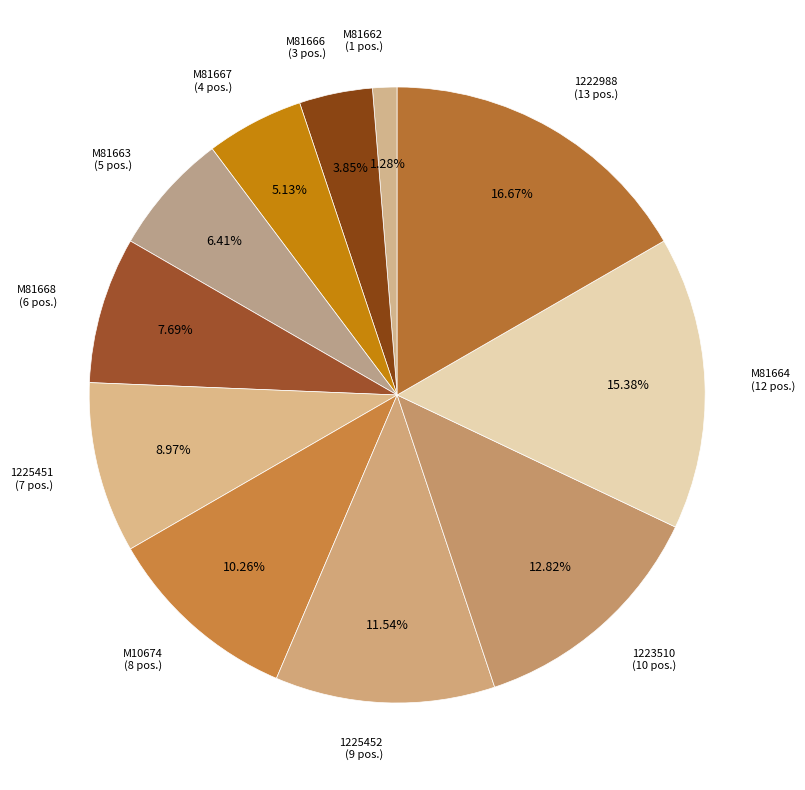

Which has a higher value, 1223510 or 1225451?

1223510